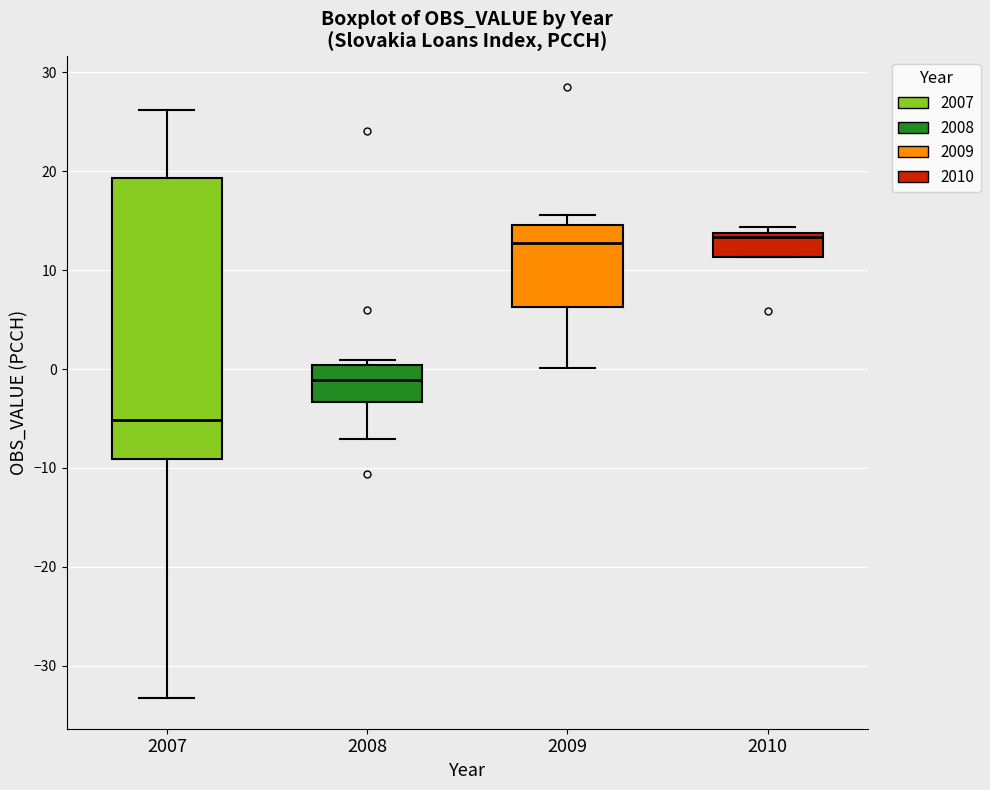

Which box's median line is the lowest?

2007